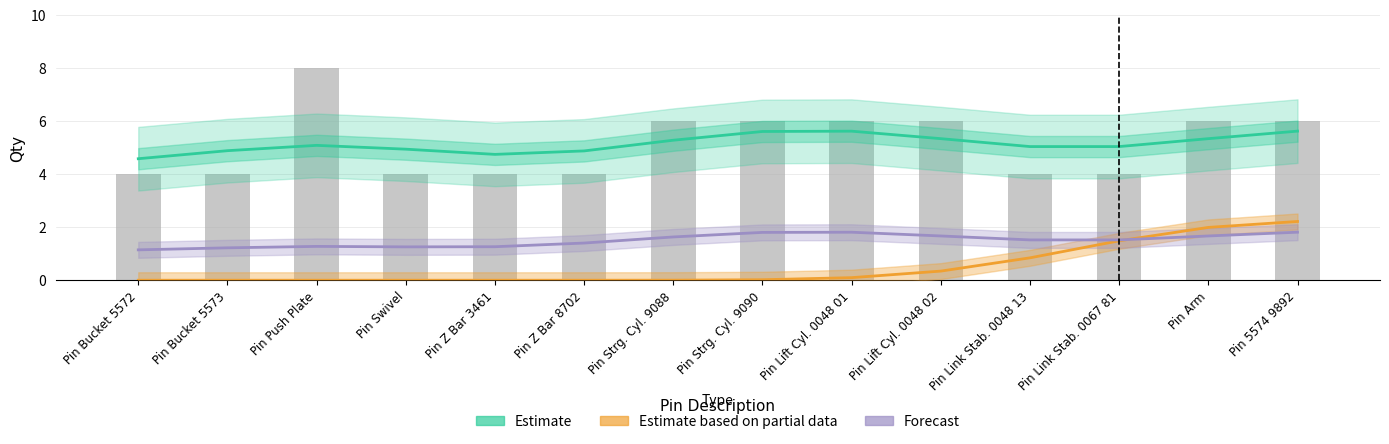

List the labels in order of Forecast value, smallest first.

Pin Bucket 5572, Pin Bucket 5573, Pin Swivel, Pin Z Bar 3461, Pin Push Plate, Pin Z Bar 8702, Pin Link Stab. 0048 13, Pin Link Stab. 0067 81, Pin Strg. Cyl. 9088, Pin Lift Cyl. 0048 02, Pin Arm, Pin Strg. Cyl. 9090, Pin Lift Cyl. 0048 01, Pin 5574 9892